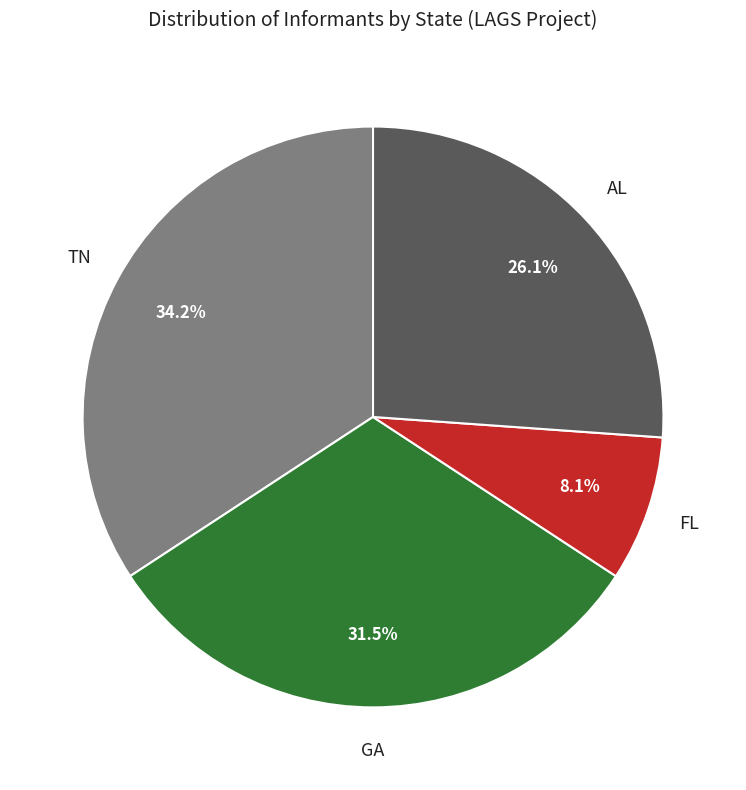

To the nearest percent, what is the difference between the FL and GA slice percentages?

23%